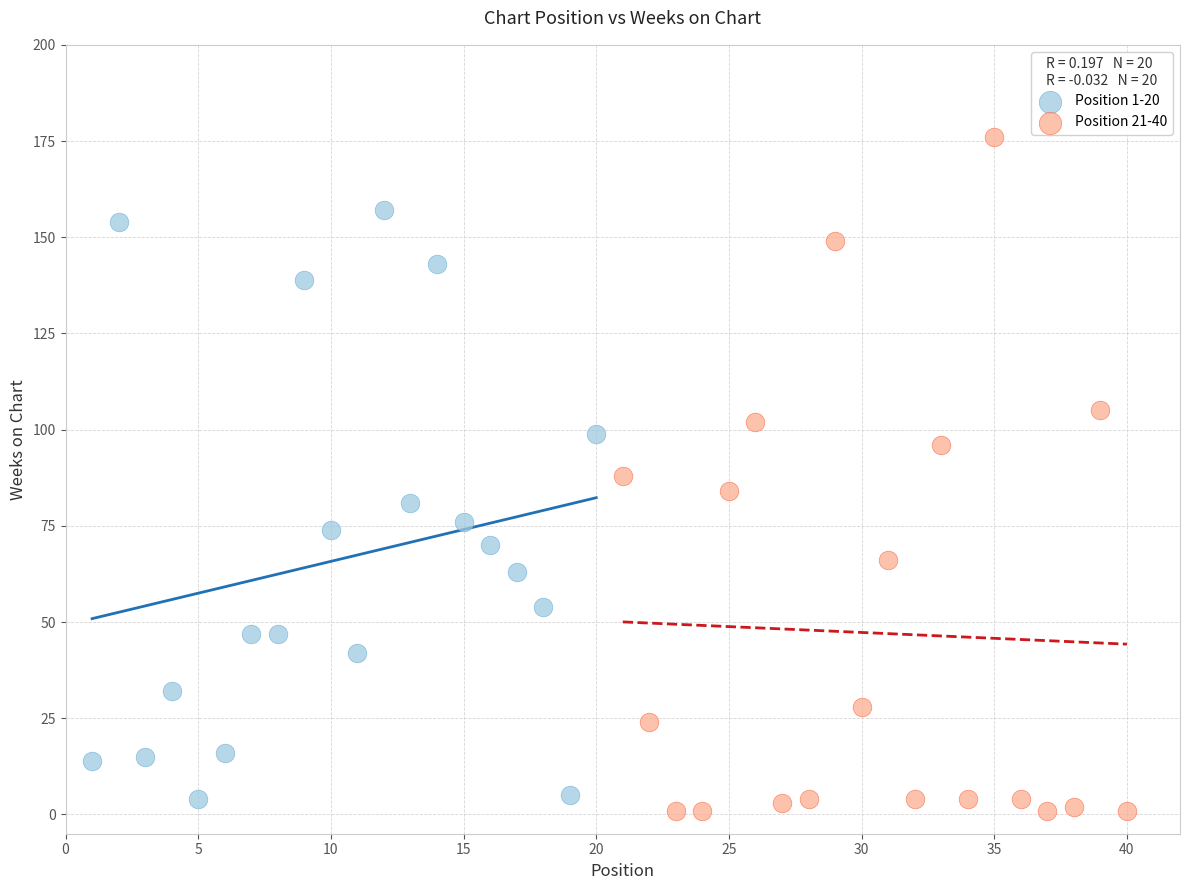

Which series has the widest spread of Y values?

Position 21-40